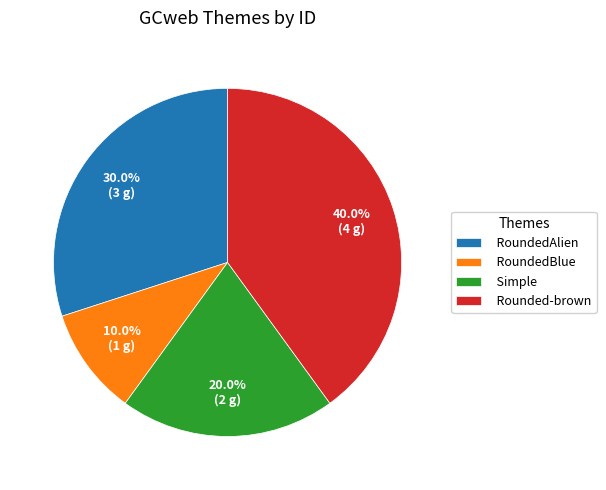

Do RoundedBlue and RoundedAlien together represent more than half of the pie?

No